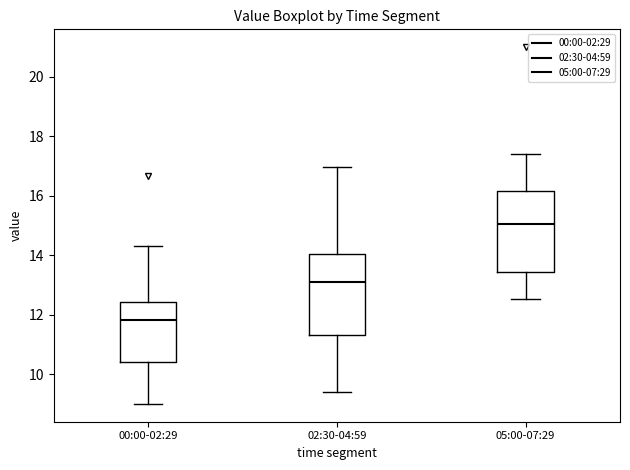

Where does the median line of the box for 02:30-04:59 sit on the y-axis? The values are not printed on the chart, so give them approximately, as read against the axis.

13.2